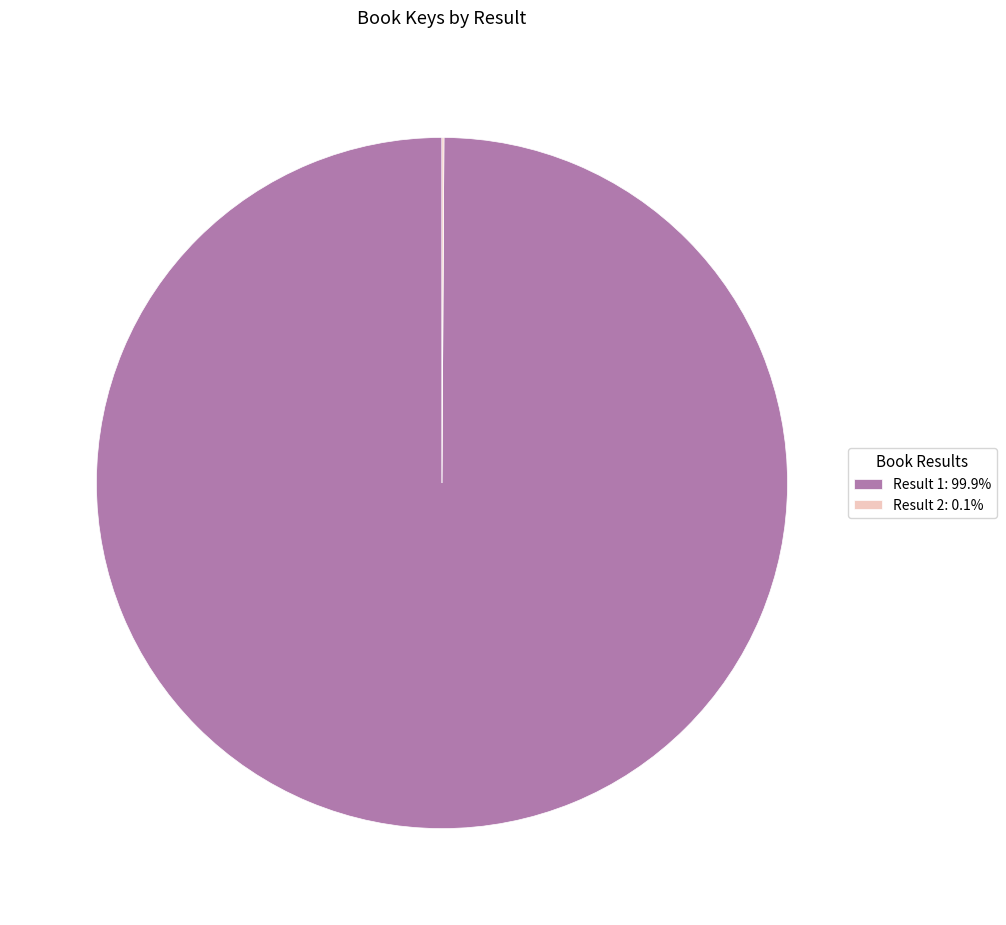

Is there a majority slice in this chart?

Yes